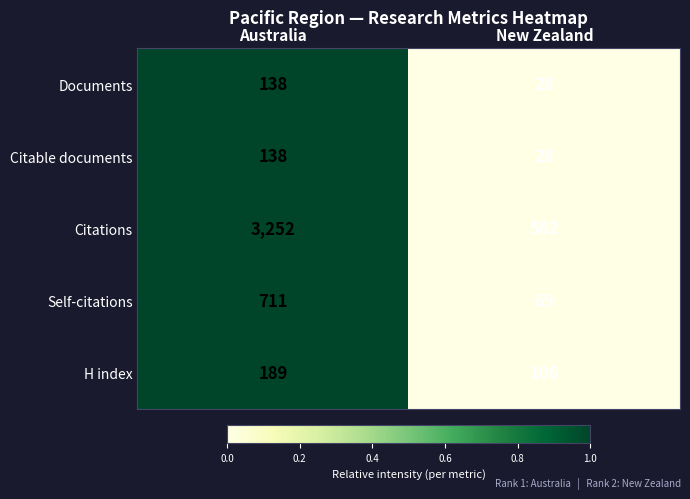

What is the sum of the Citable documents values at New Zealand and Australia?

166